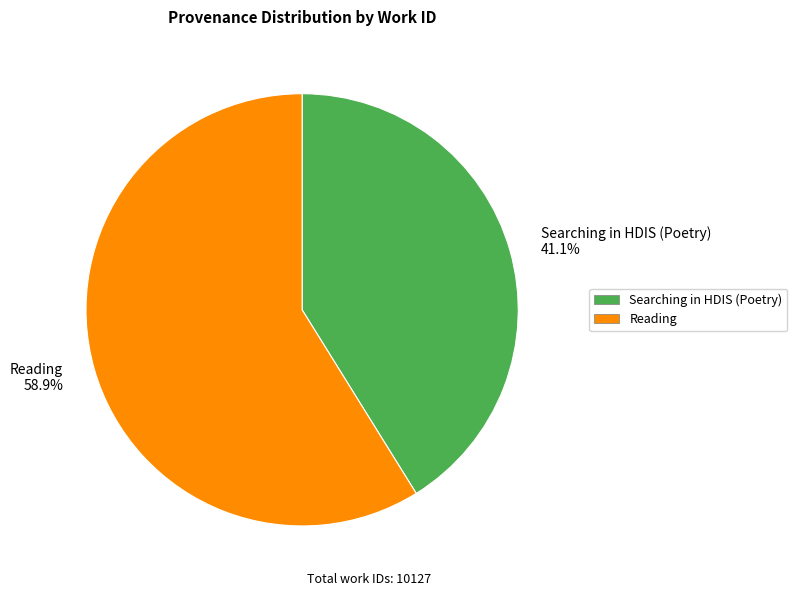

What percentage is the Reading slice, to the nearest percent?

59%